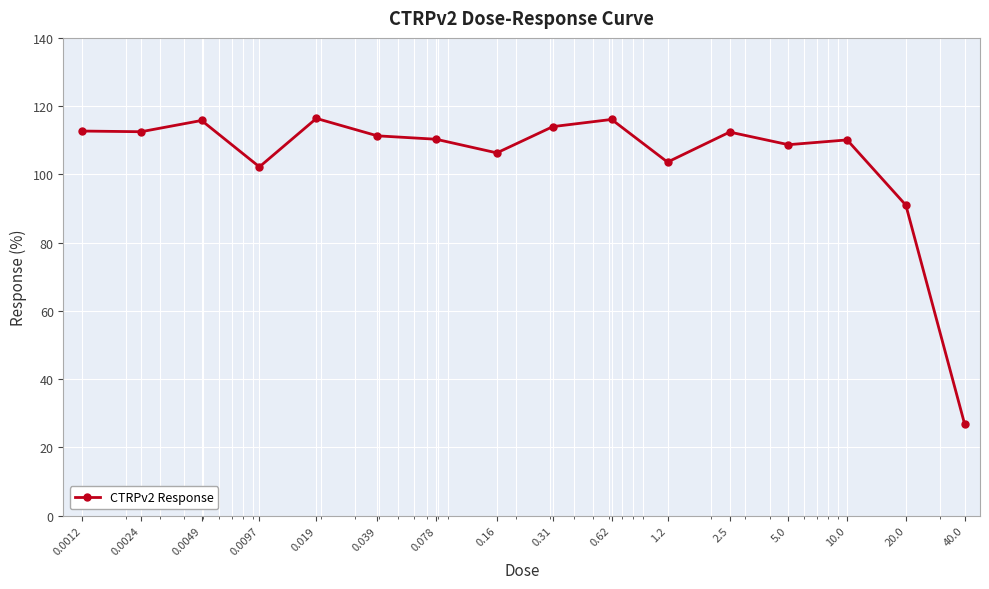

How many values are below 111?

8